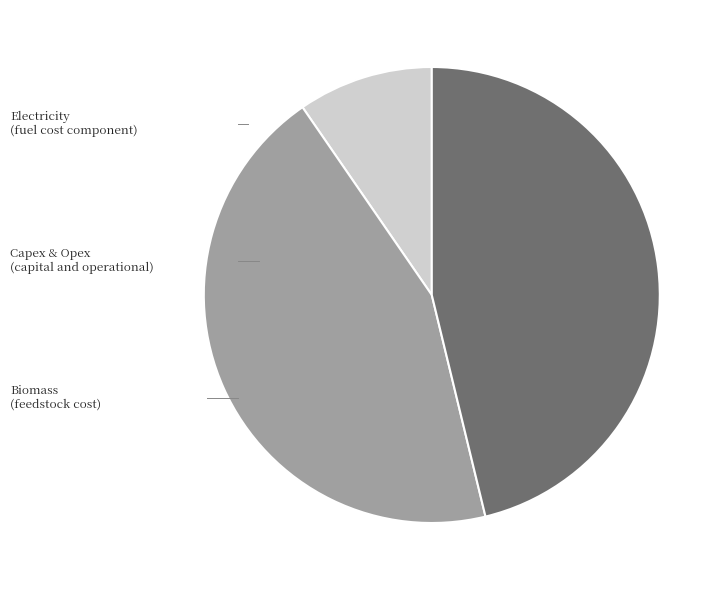

Is the sum of Biomass and Capex & Opex greater than half?

Yes